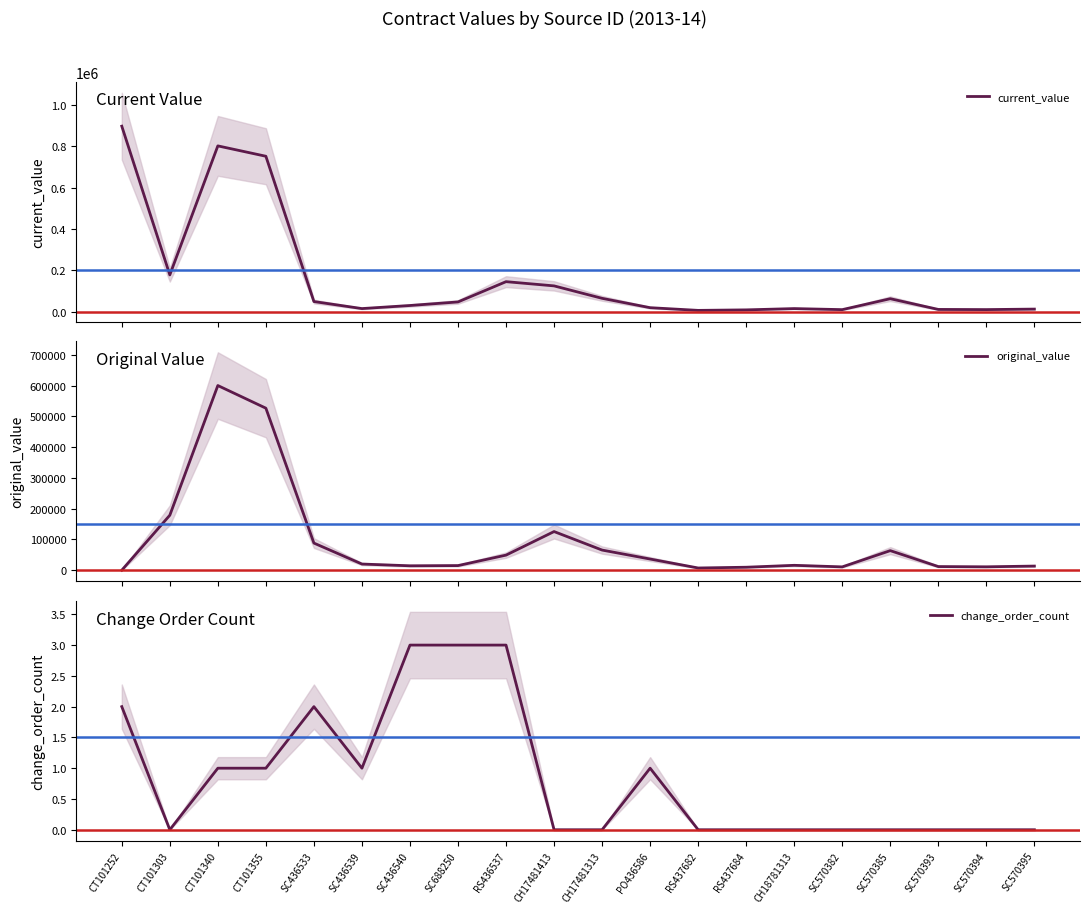

What is the total value across all series at SC436539?

35901.0